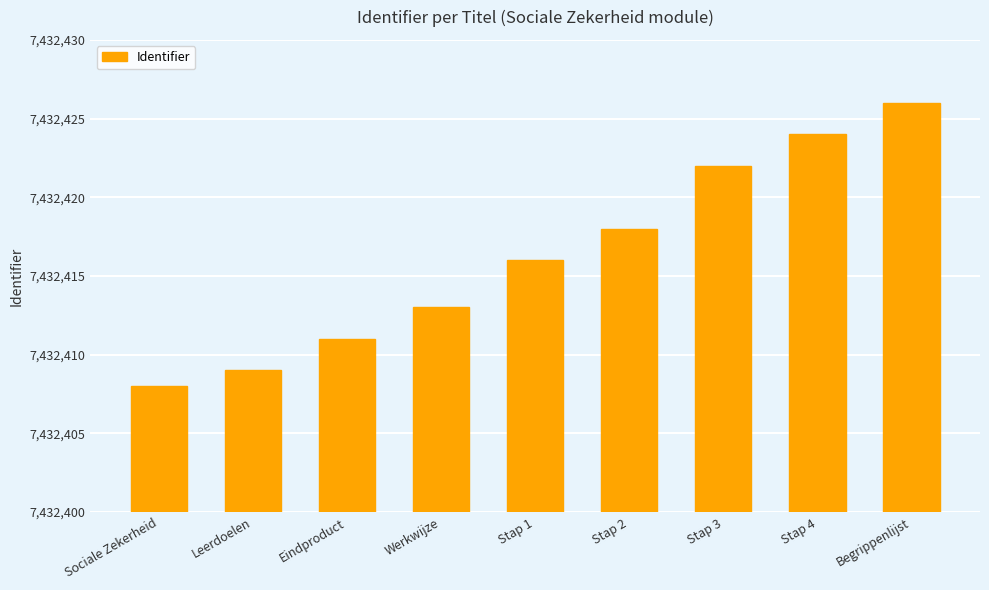

List the labels in order of value, smallest first.

Sociale Zekerheid, Leerdoelen, Eindproduct, Werkwijze, Stap 1, Stap 2, Stap 3, Stap 4, Begrippenlijst